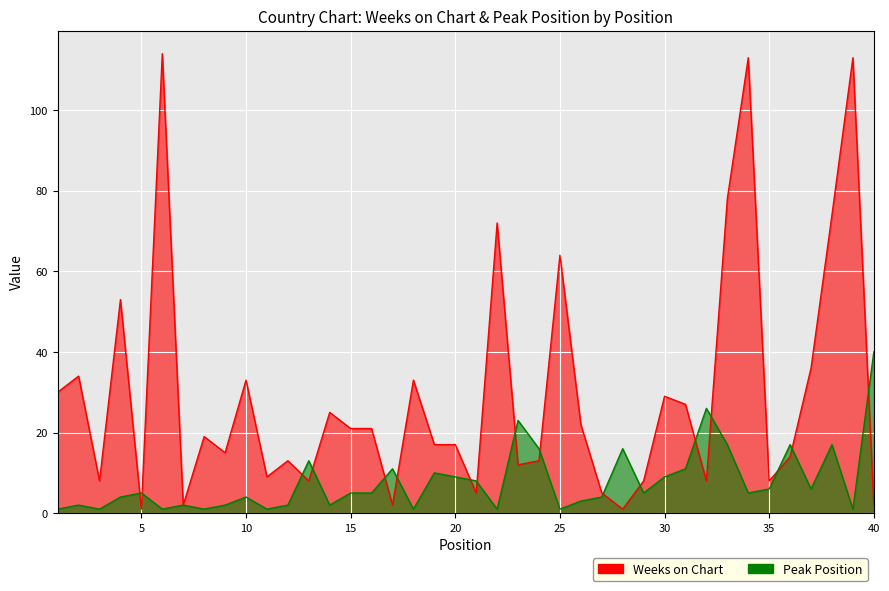

After their last crossing, which series has the higher values: Peak Position or Weeks on Chart?

Peak Position